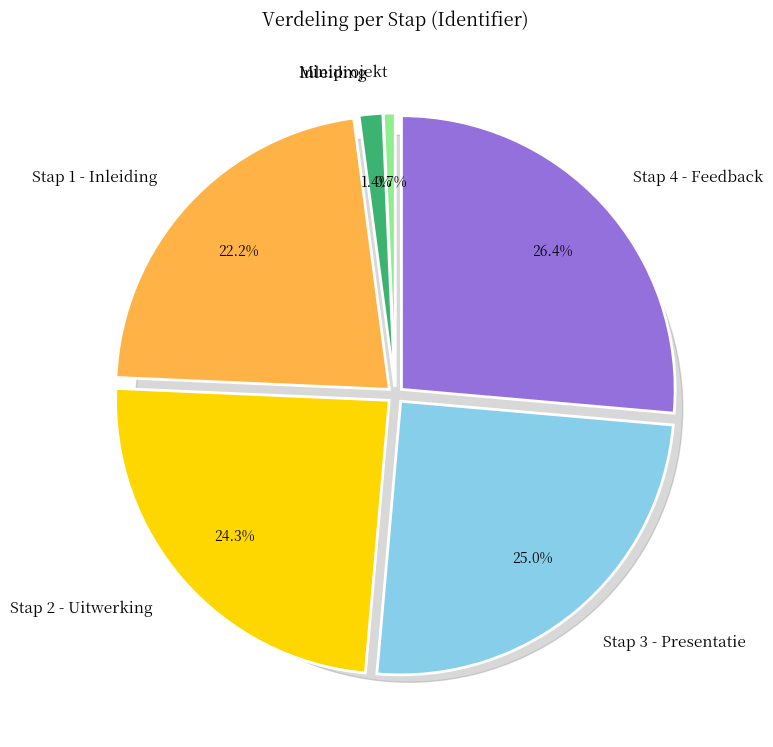

Is Stap 2 - Uitwerking the majority of the pie?

No